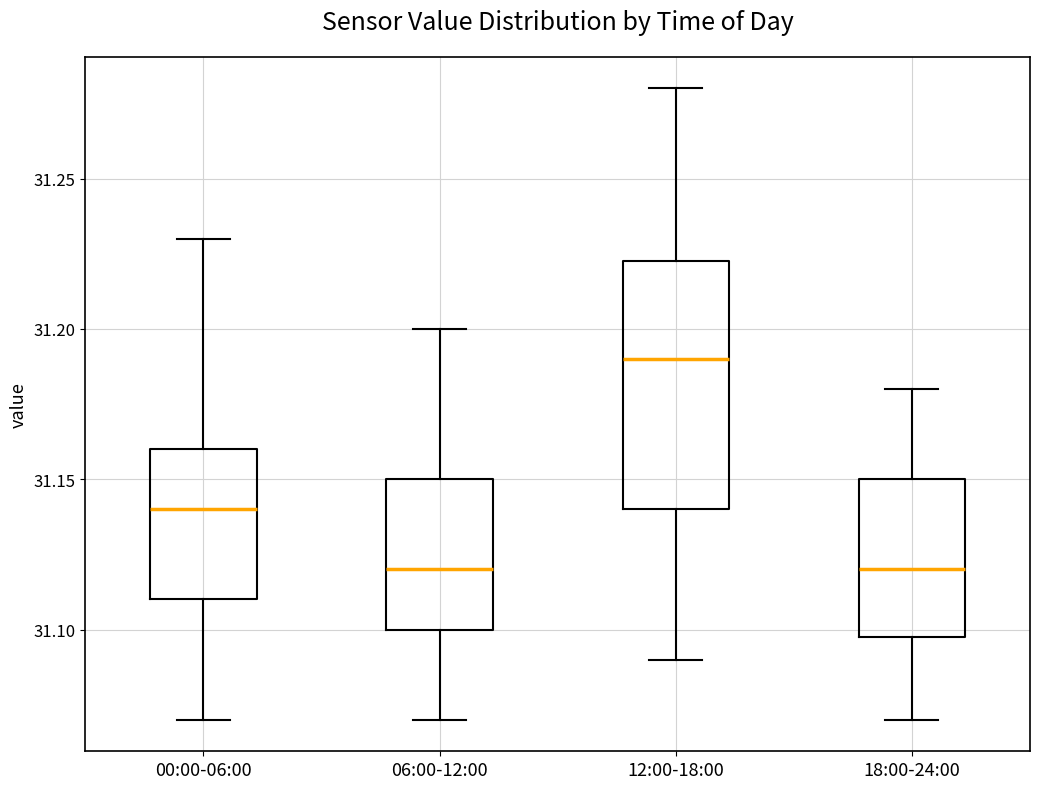

Reading left to right, read every box against the y-axis: the position of its median line, the range the box covers, and the ends of its whiskers. The values are not printed on the chart, so give them approximately, as read against the axis.

00:00-06:00: median 31.140, box 31.110 to 31.160, whiskers 31.070 to 31.230
06:00-12:00: median 31.120, box 31.100 to 31.150, whiskers 31.070 to 31.200
12:00-18:00: median 31.190, box 31.140 to 31.225, whiskers 31.090 to 31.280
18:00-24:00: median 31.120, box 31.100 to 31.150, whiskers 31.070 to 31.180